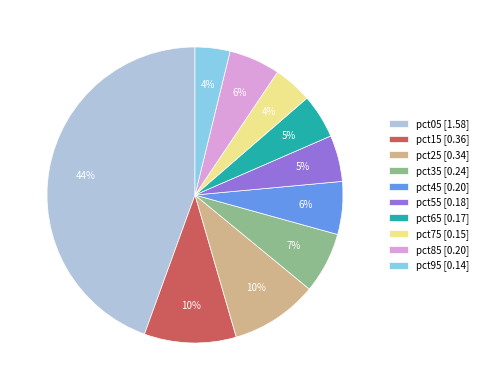

What is the ratio of the value at pct55 to the value at pct05?

0.1